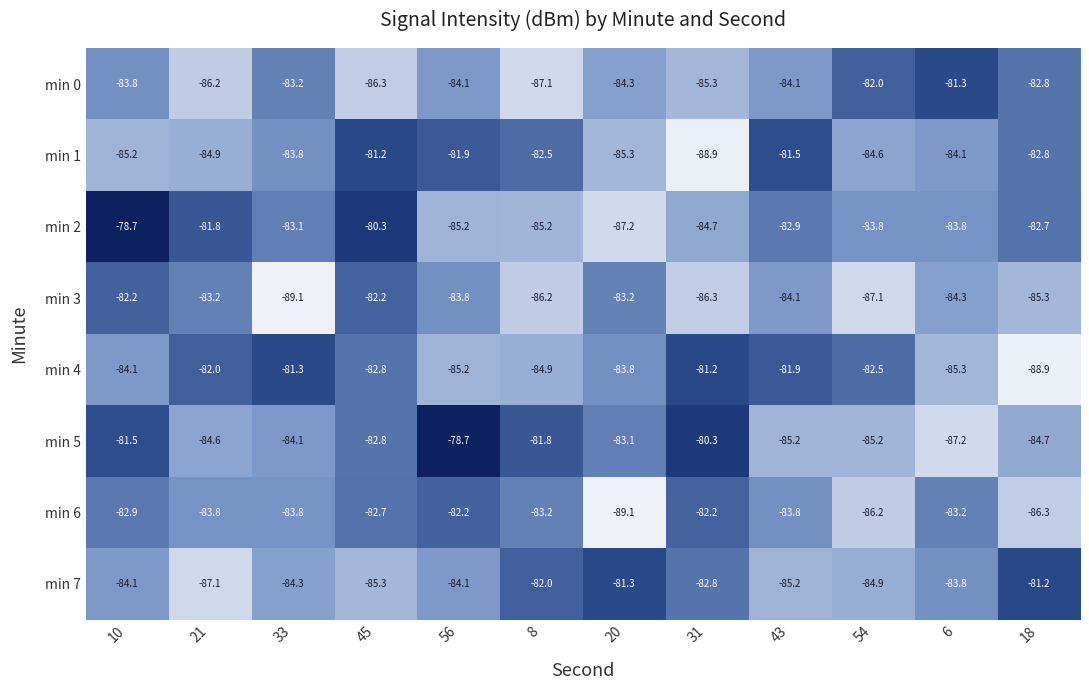

What is the sum of all min 7 values?

-1006.1